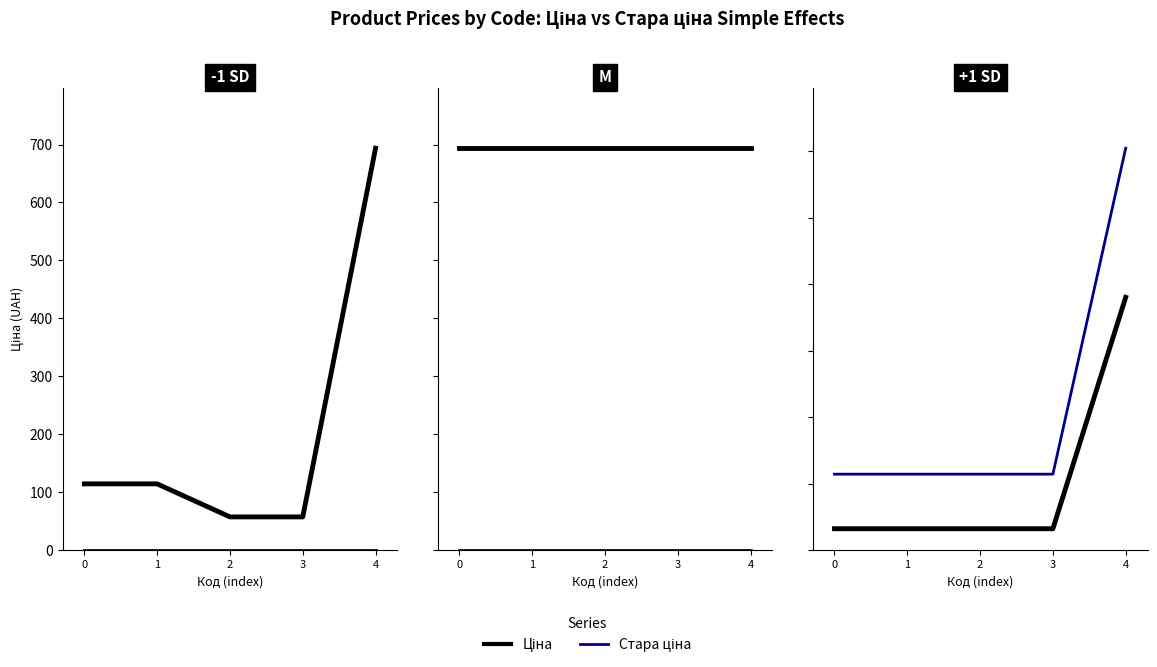

What is the total value across all series at 4?

985.3